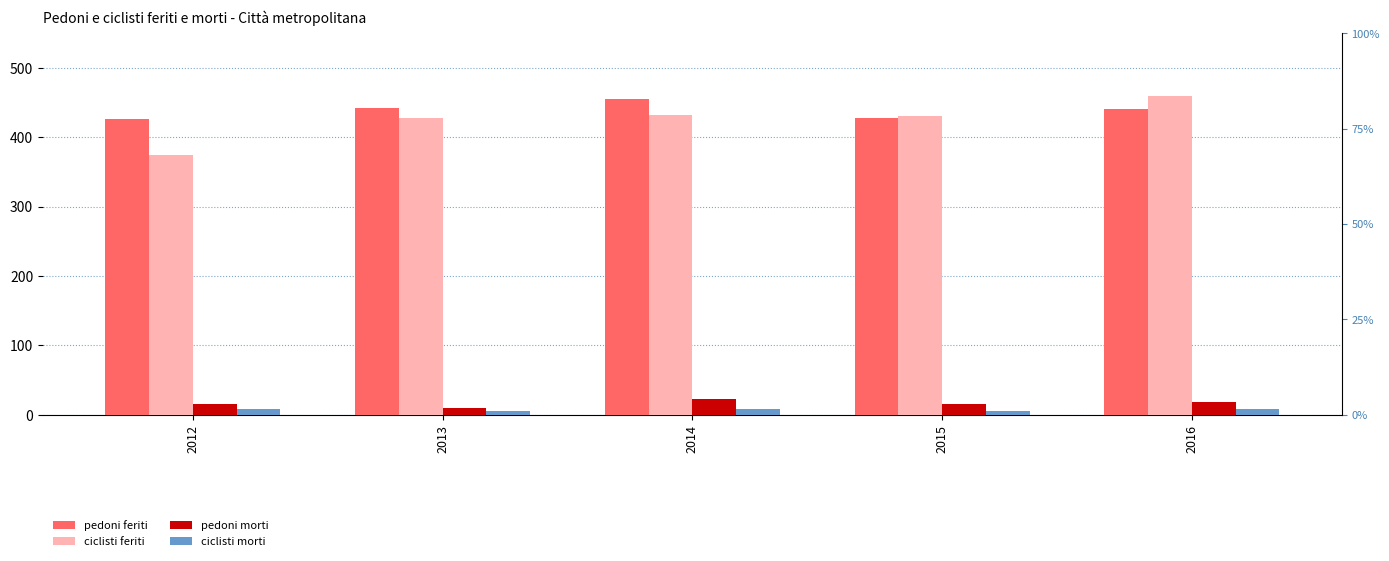

What is the smallest value displayed?

5